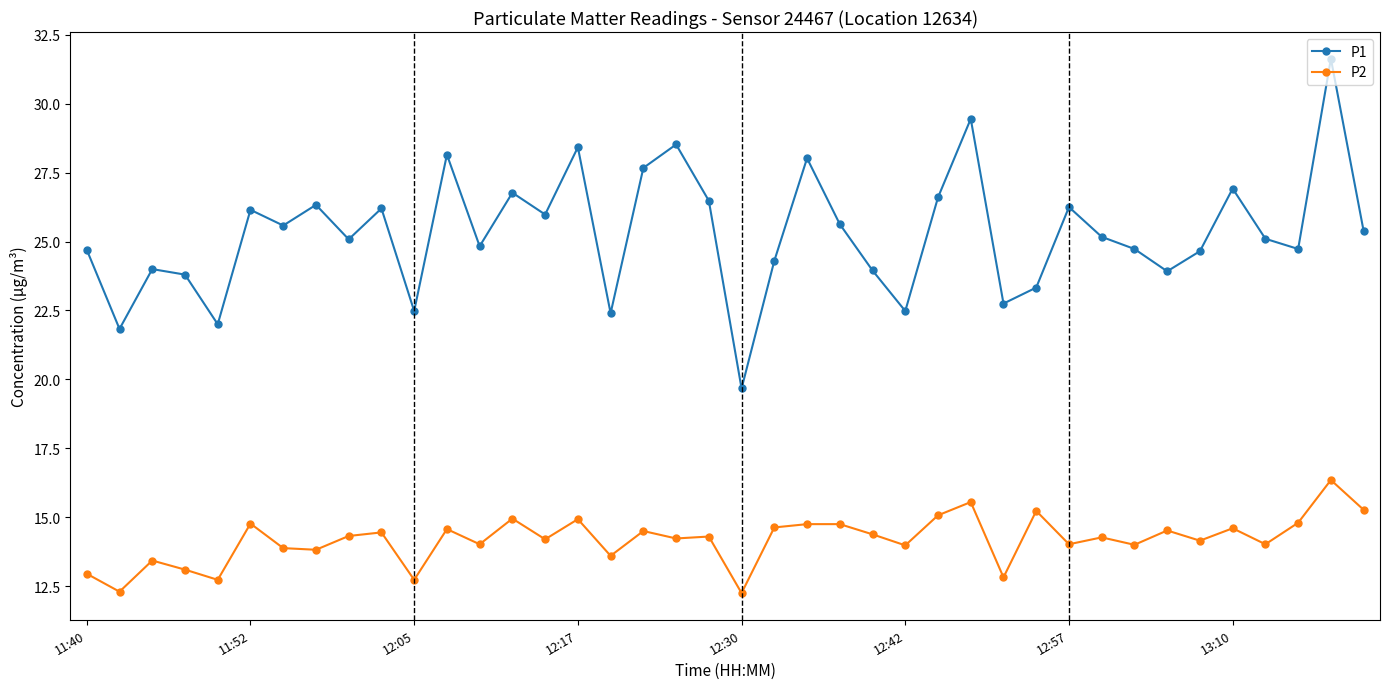

What are all the series names shown in the legend?

P1, P2